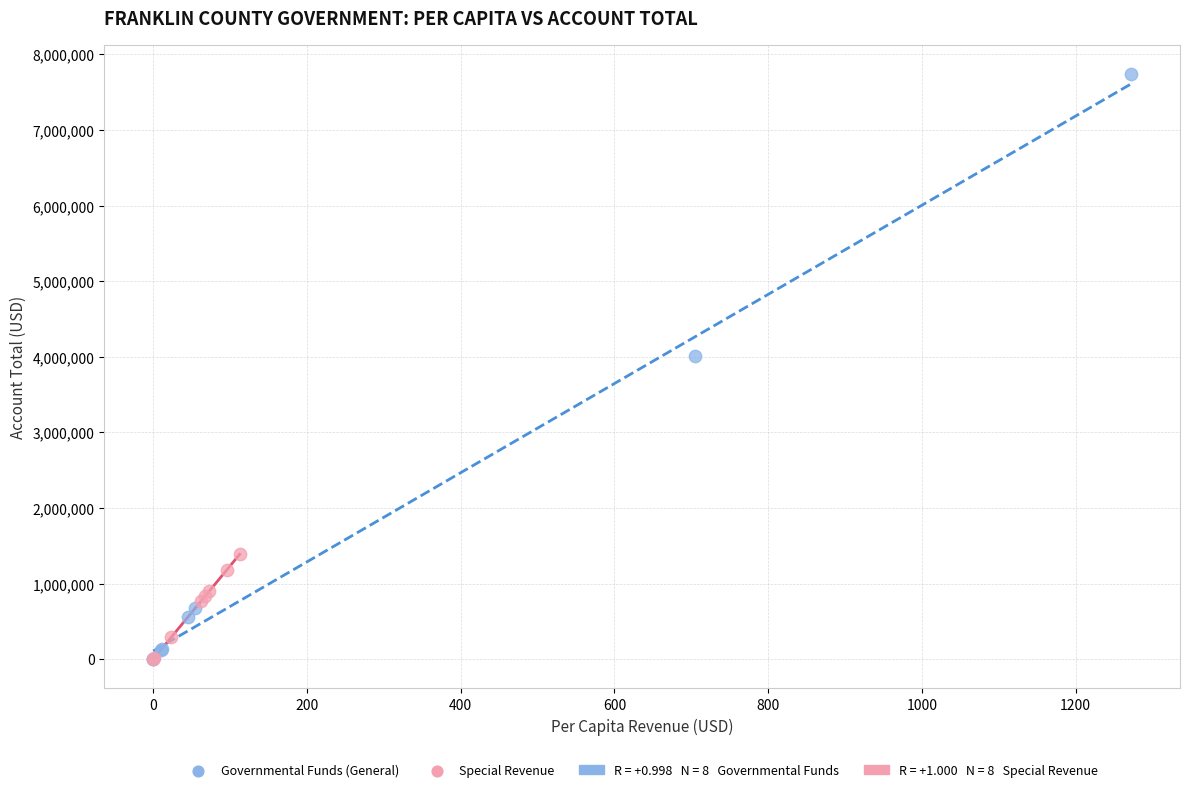

Which series reaches the maximum Y coordinate?

Governmental Funds (General)